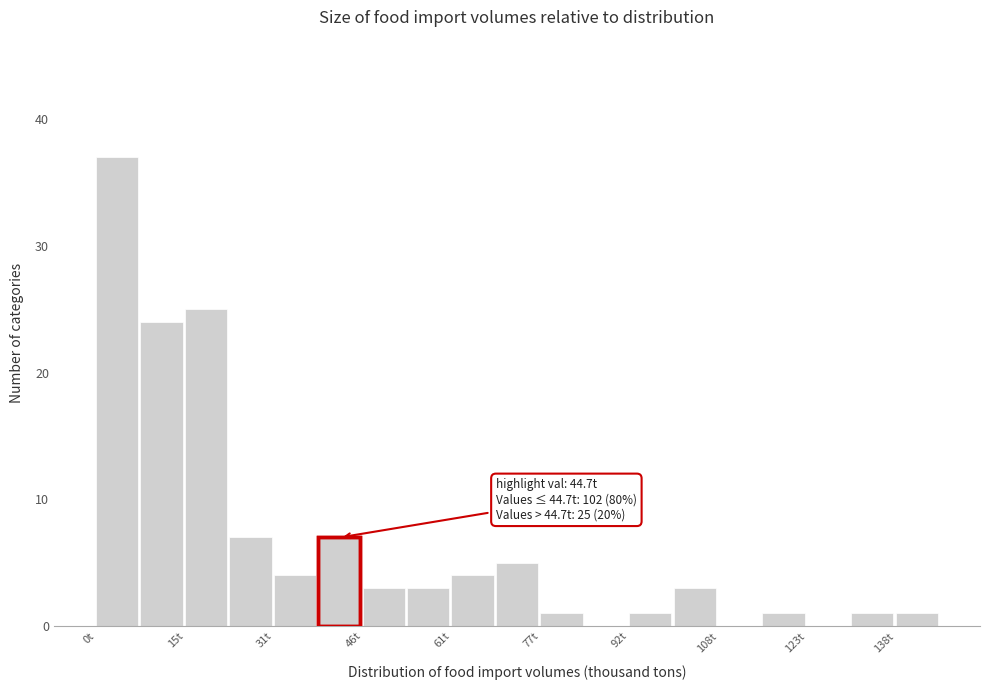

Read against the x-axis, roughly where is the centre of the tallest bar?

4